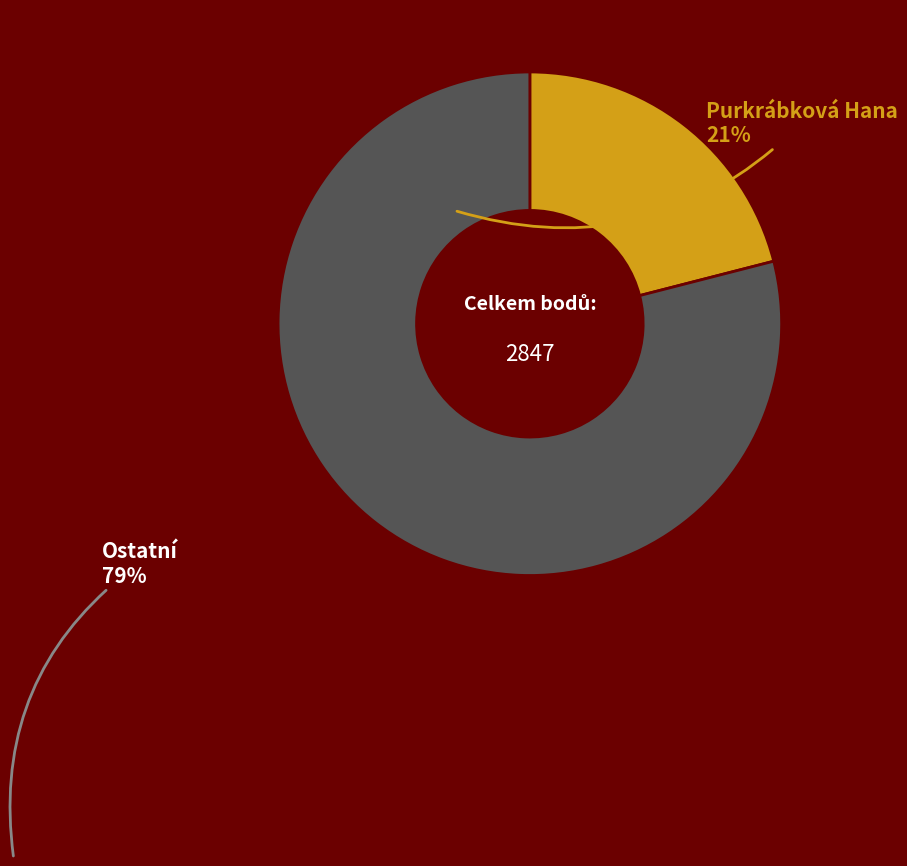

Is the sum of Purkrábková Hana and Ostatní greater than half?

Yes